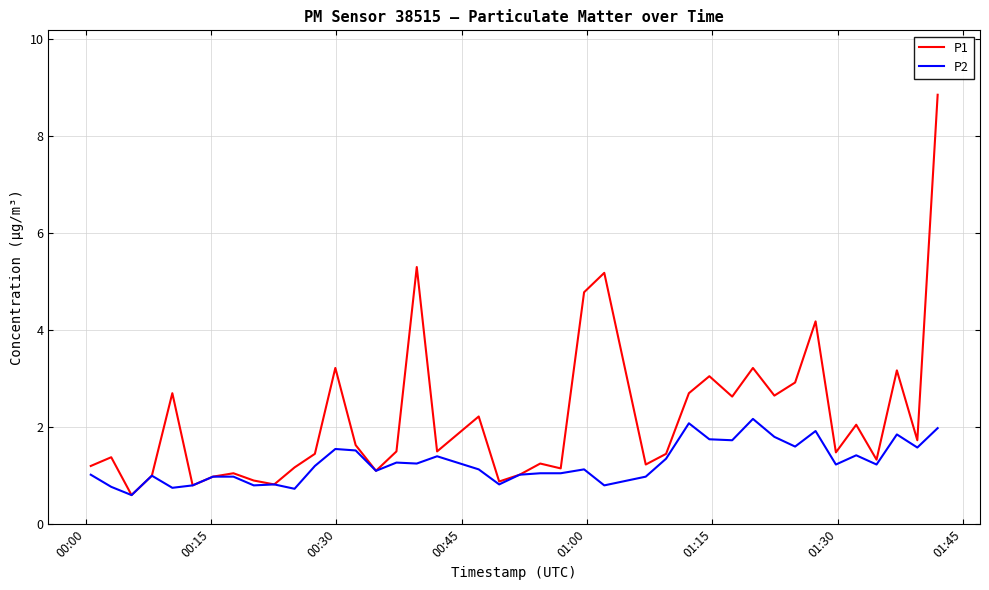

List the series in order of their peak value, lowest first.

P2, P1